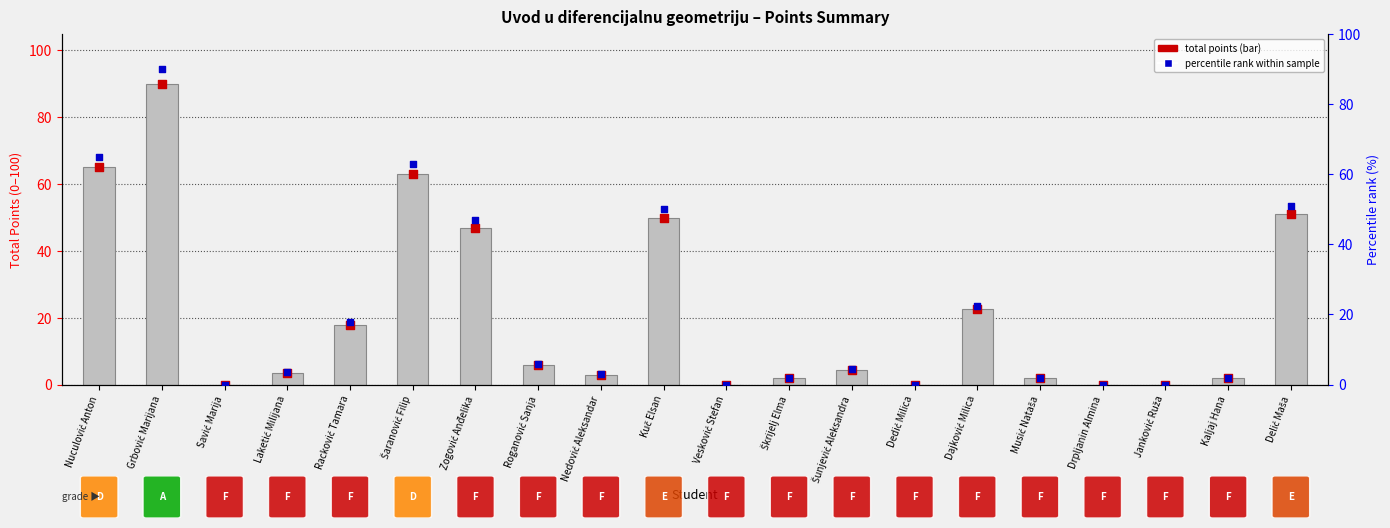

At how many categories does at least one series exceed 76?

1